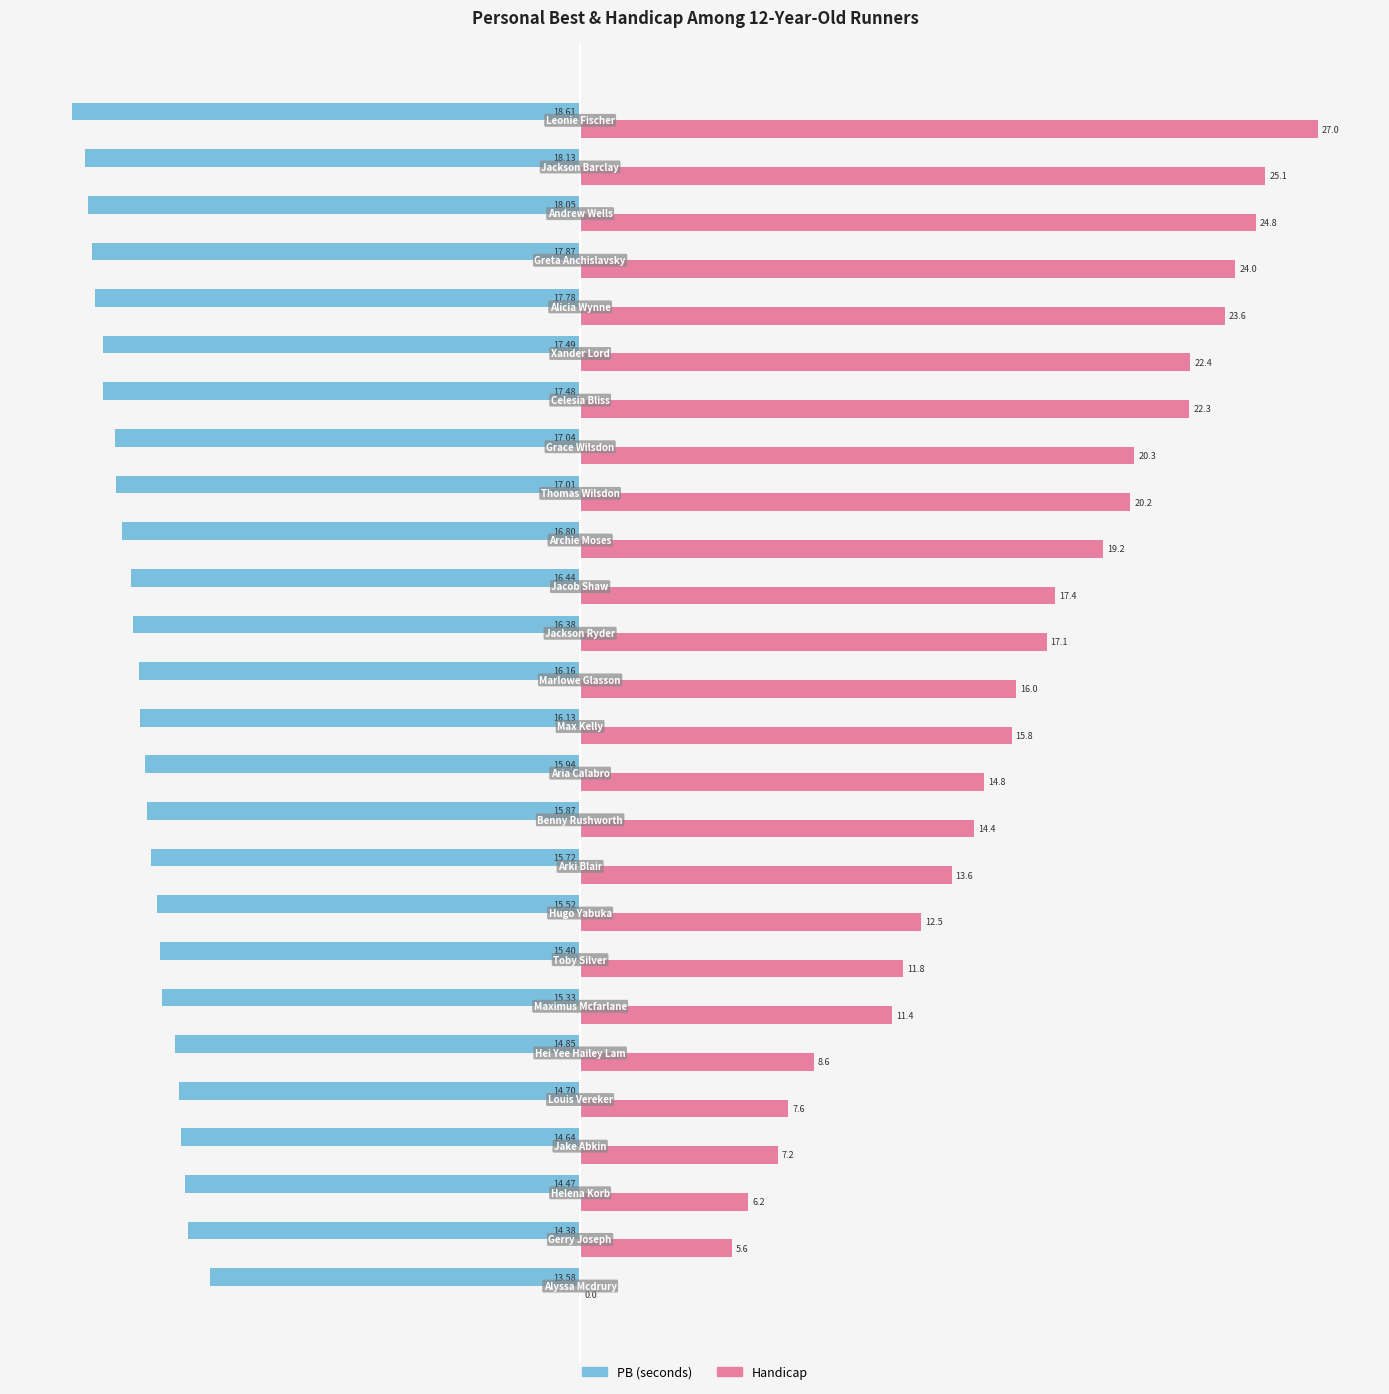

Which series has the largest total across all categories?

Handicap